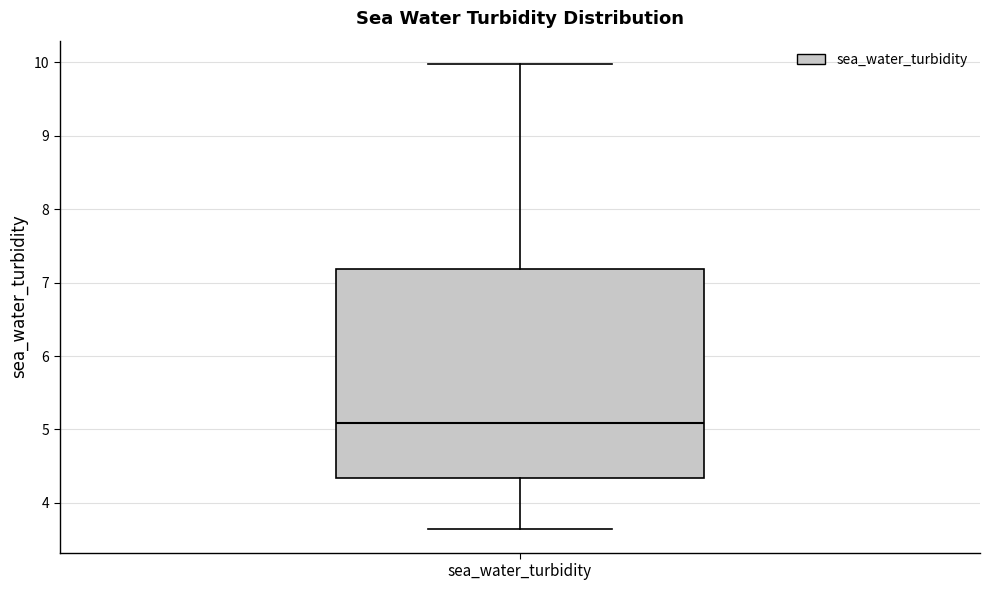

Transcribe this box plot: give where the median line is, the range the box spans, and where the two whiskers end, as read against the y-axis. The values are not printed on the chart, so give them approximately, as read against the axis.

median 5.1, box 4.3 to 7.2, whiskers 3.6 to 10.0